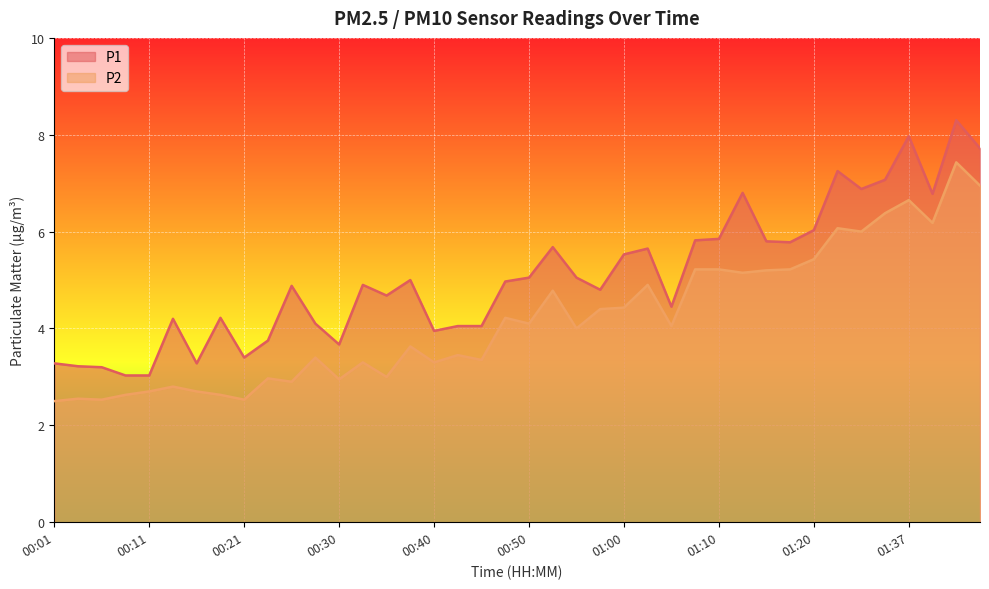

At which category does the chart reach its minimum across all series?

00:01